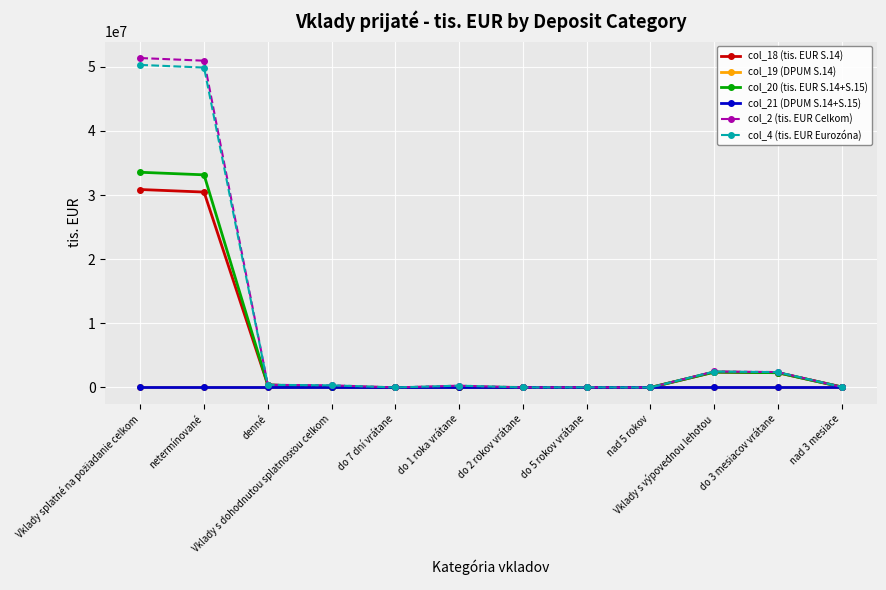

What is the maximum value for col_2 (tis. EUR Celkom)?

51345044.0